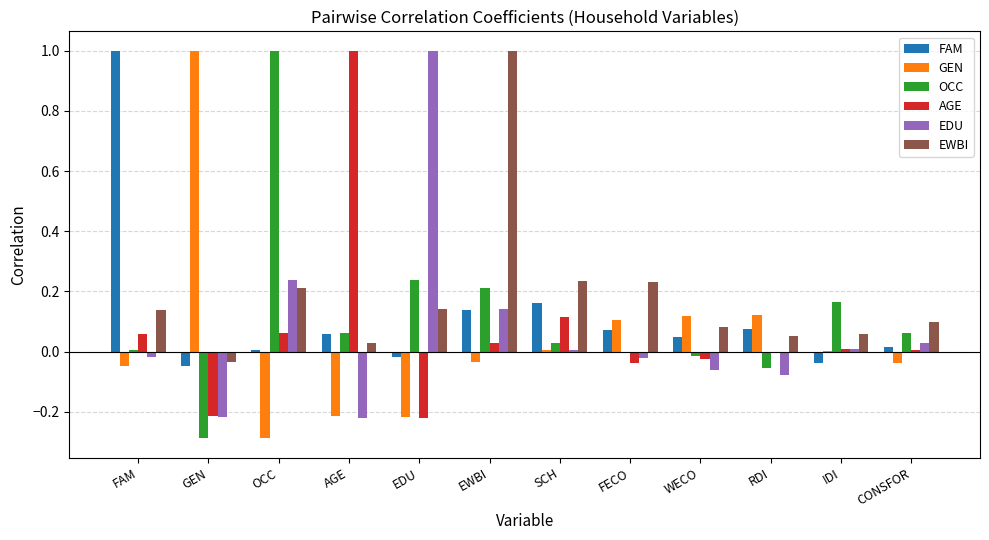

Which series has the largest total across all categories?

EWBI